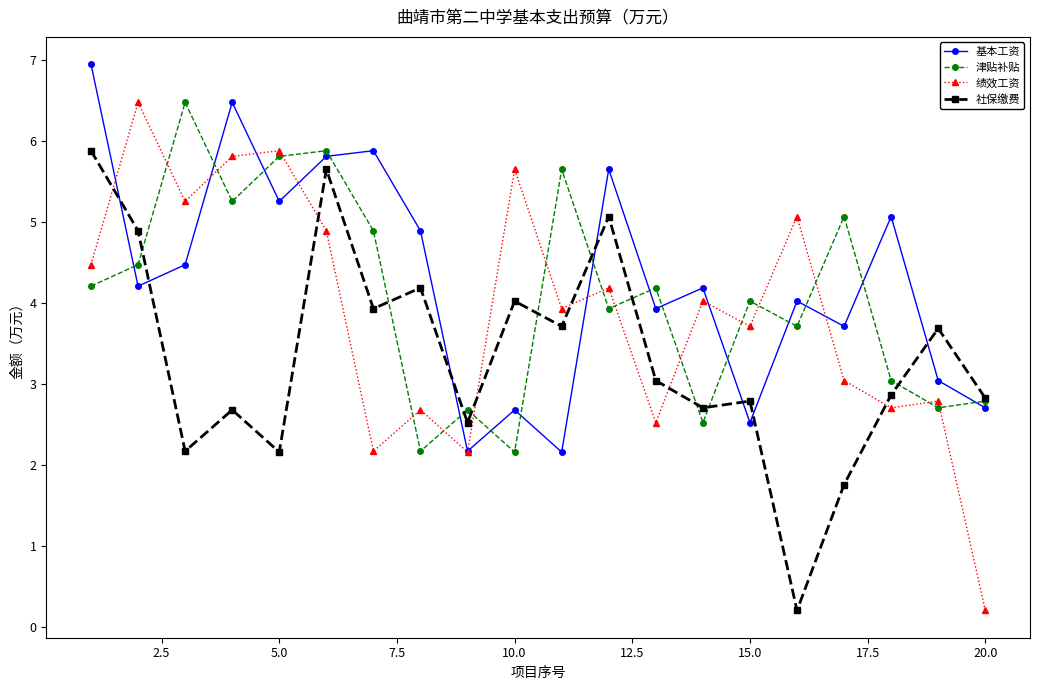

What is the value of the 基本工资 point at the 14th from the left?

4.2